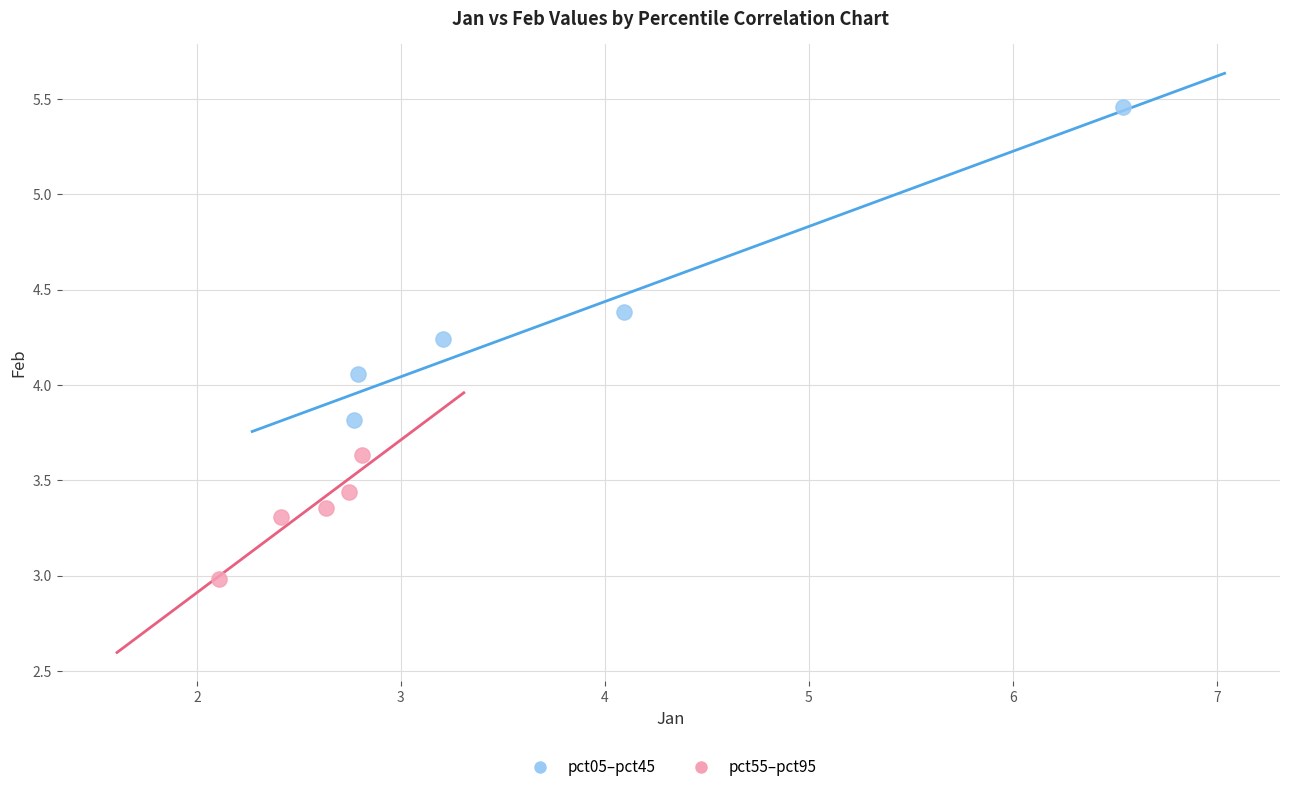

Which series reaches the maximum Y coordinate?

pct05–pct45